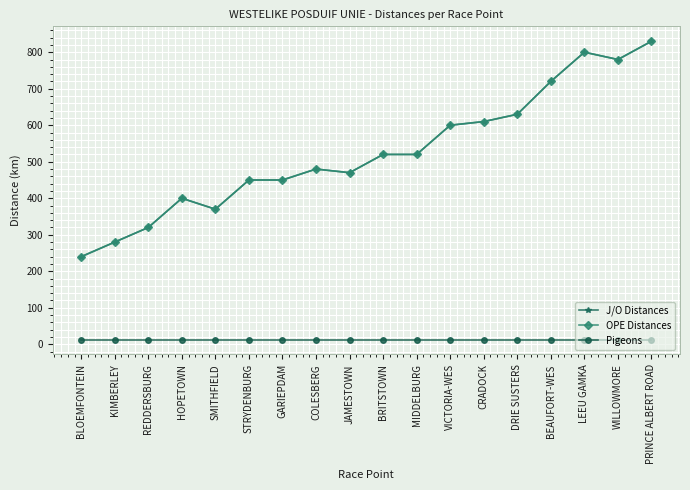

What is the greatest value displayed?

830